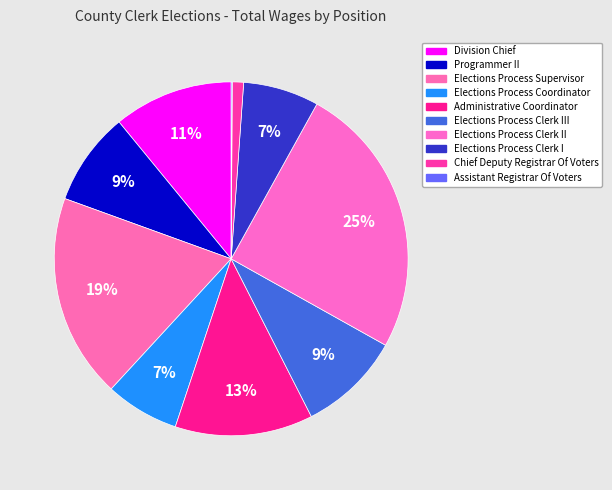

Is there a majority slice in this chart?

No